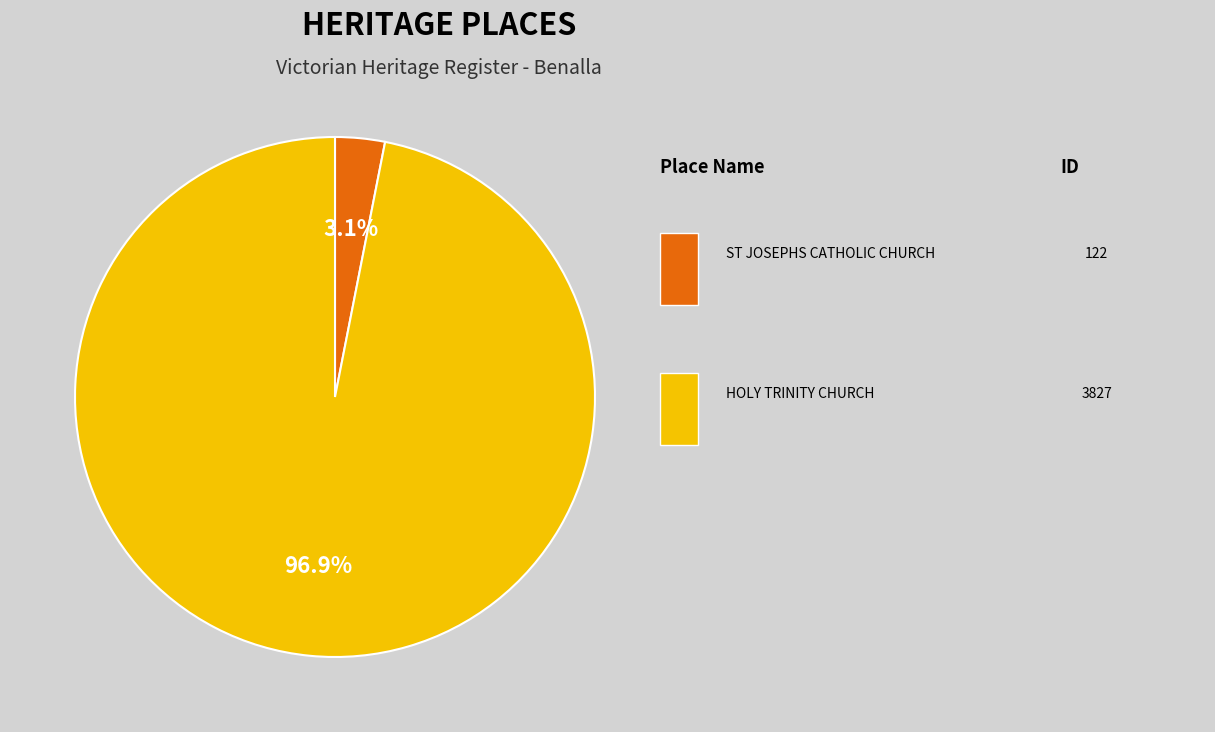

Does any single category account for the majority?

Yes